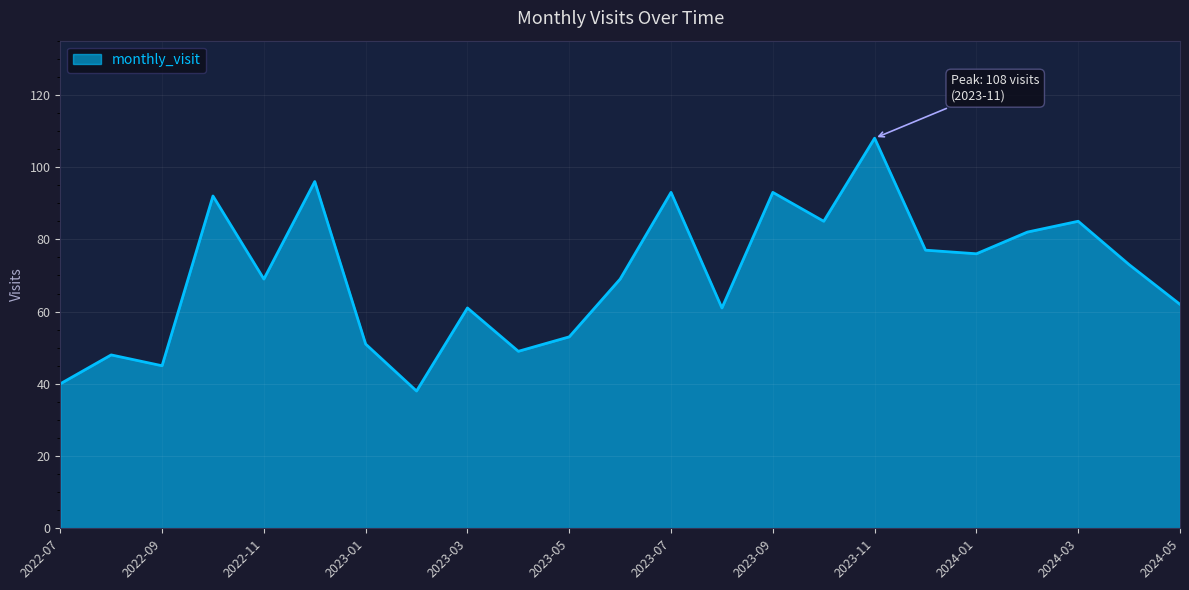

What is the difference between the second highest and second lowest values?

56